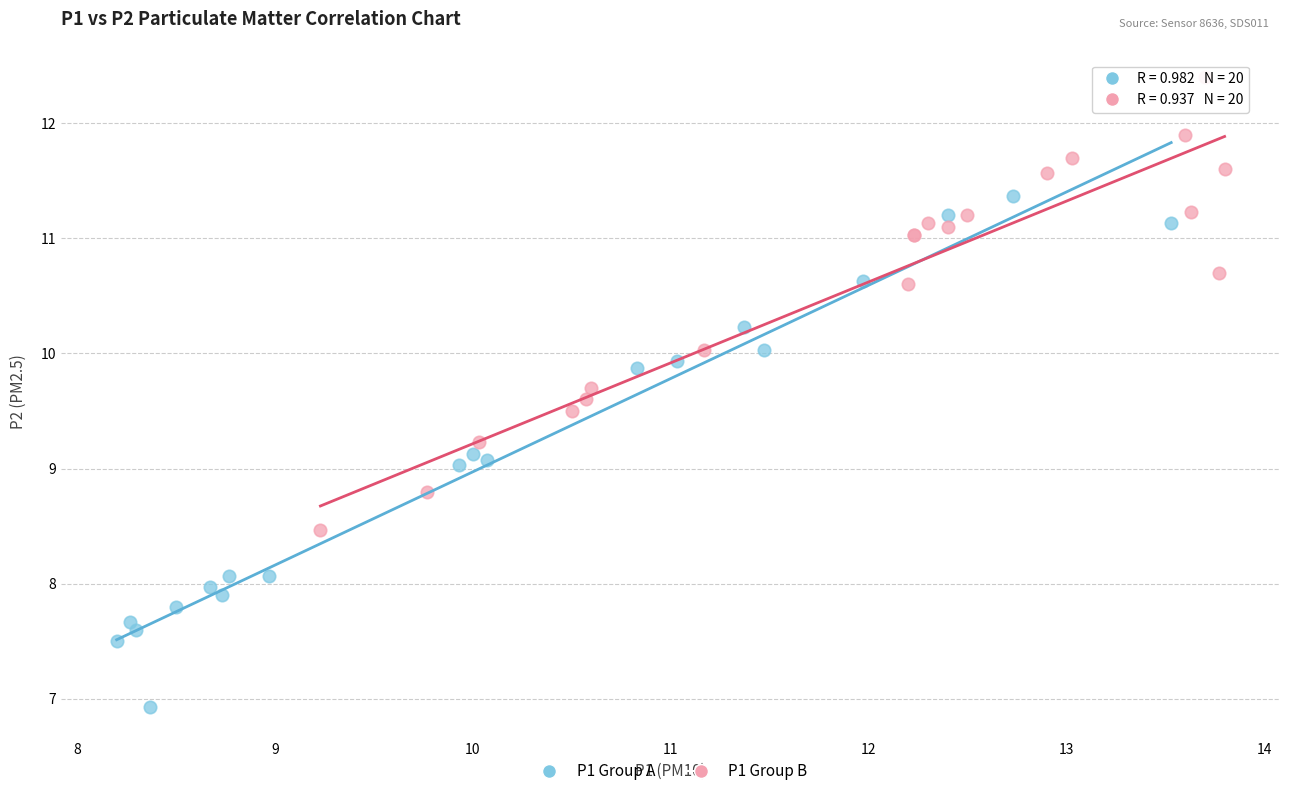

Which series contains the highest Y value?

P1 Group B